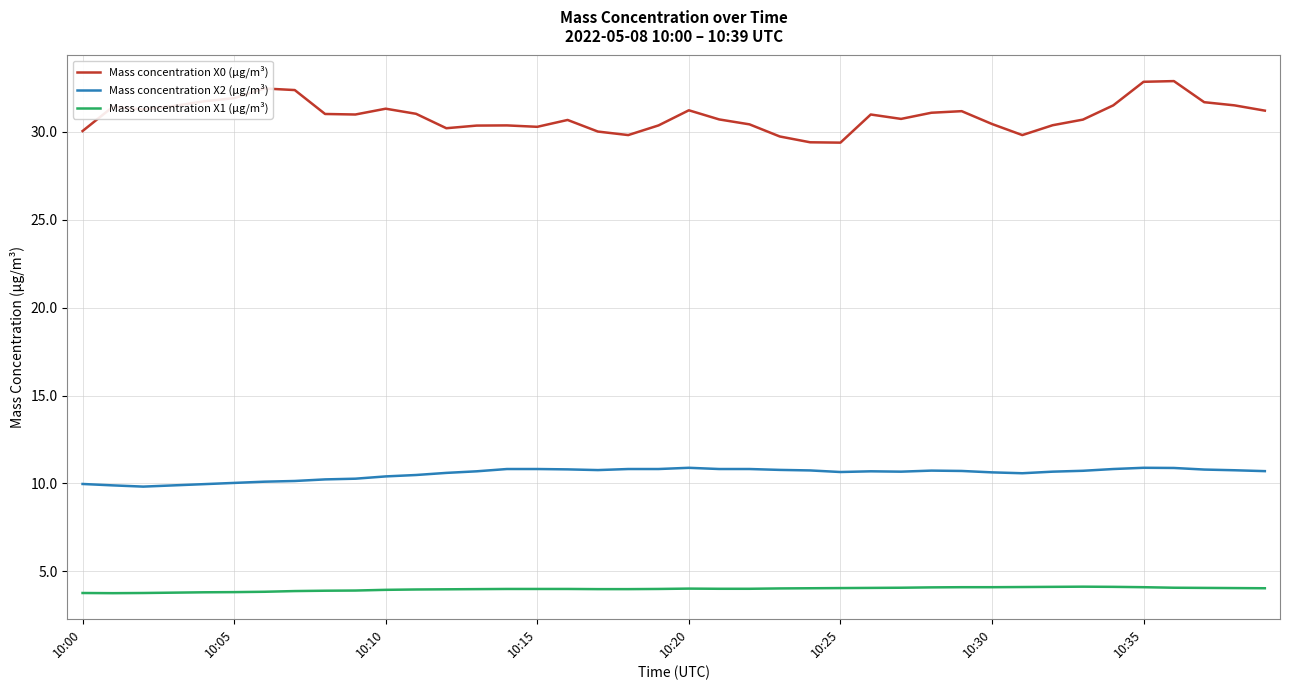

List the series in order of their overall mean, highest first.

Mass concentration X0 (μg/m³), Mass concentration X2 (μg/m³), Mass concentration X1 (μg/m³)